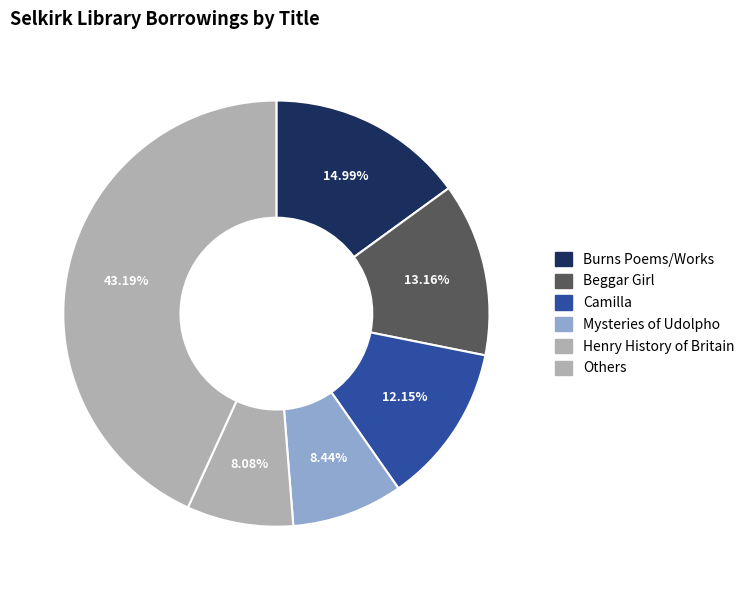

Count the number of slices in the pie.

6